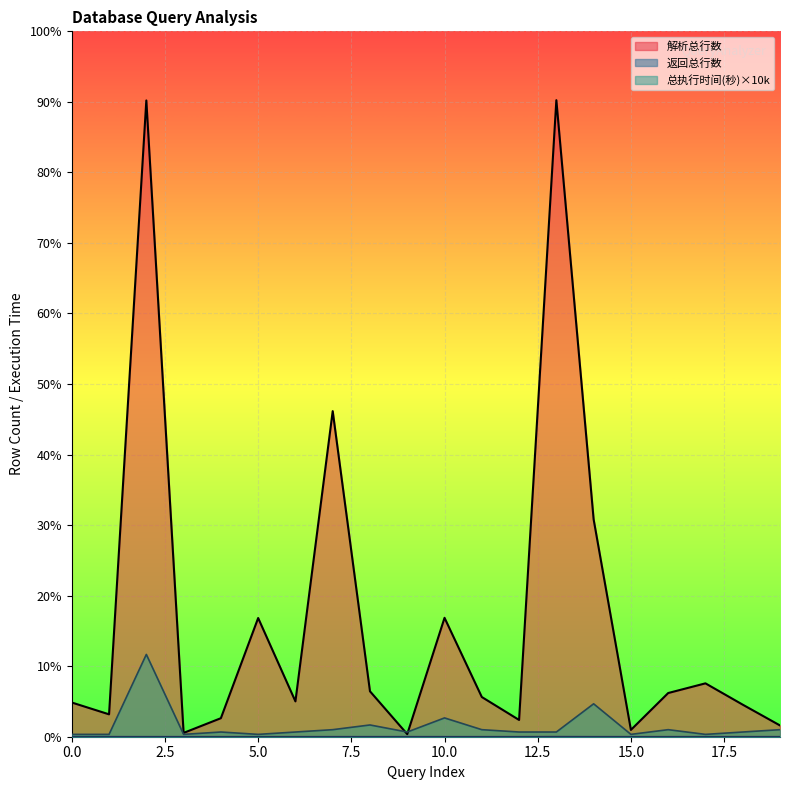

What is the approximate value of 解析总行数 at 16, to the nearest 100?

185800